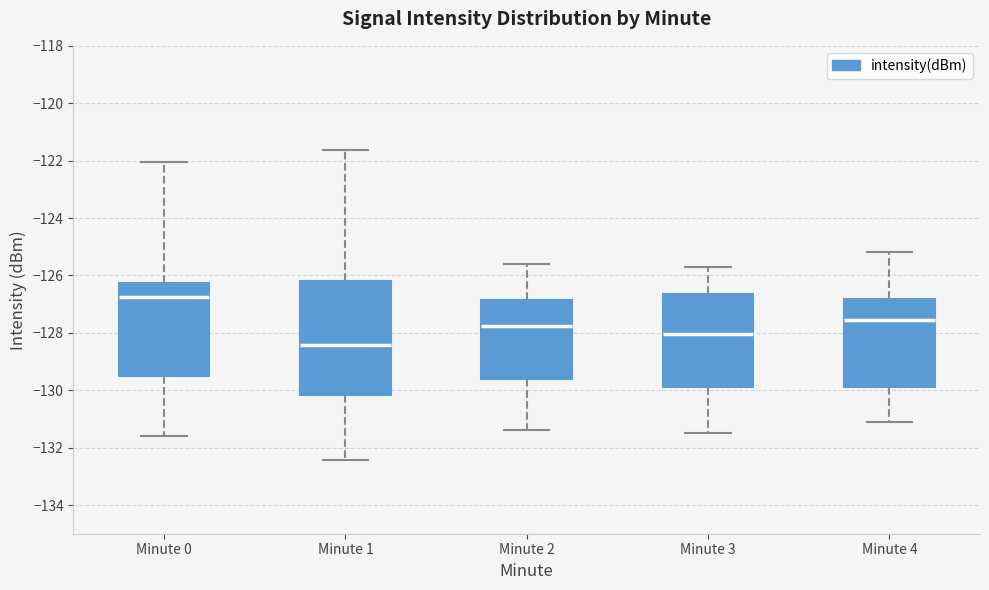

Reading left to right, transcribe this box plot: for each box, give where its median line is, the range the box spans, and where its two whiskers end, as read against the y-axis. The values are not printed on the chart, so give them approximately, as read against the axis.

Minute 0: median -126.8, box -129.6 to -126.2, whiskers -131.6 to -122.0
Minute 1: median -128.4, box -130.2 to -126.2, whiskers -132.4 to -121.6
Minute 2: median -127.8, box -129.6 to -126.8, whiskers -131.4 to -125.6
Minute 3: median -128.0, box -129.8 to -126.6, whiskers -131.4 to -125.6
Minute 4: median -127.6, box -129.8 to -126.8, whiskers -131.0 to -125.2